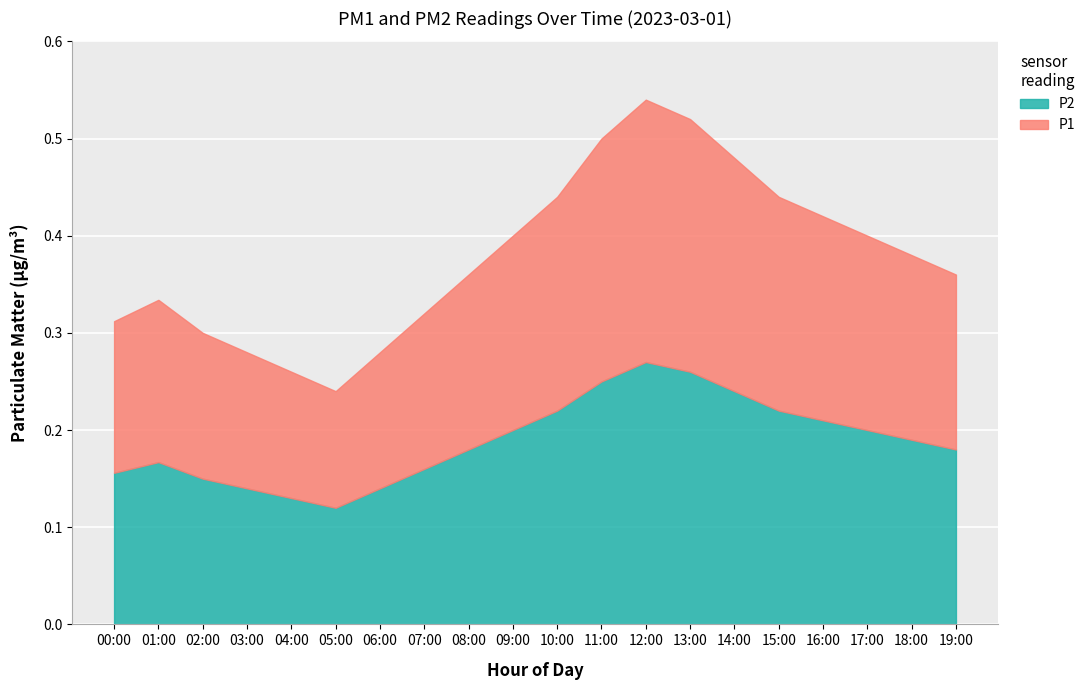

At which category does the chart reach its peak across all series?

12:00